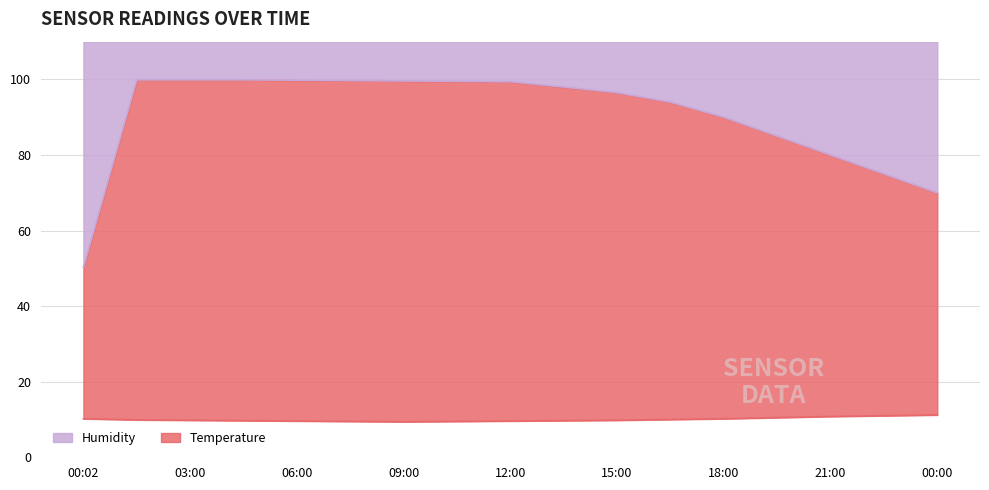

True or false: Humidity and Temperature cross at least once.

False